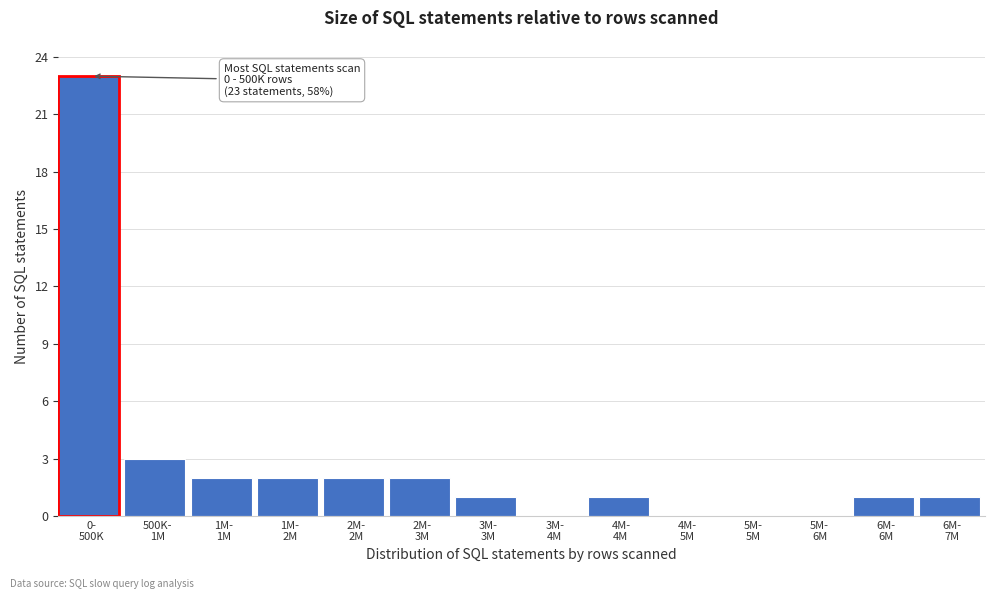

What is the maximum value shown in the chart?

23